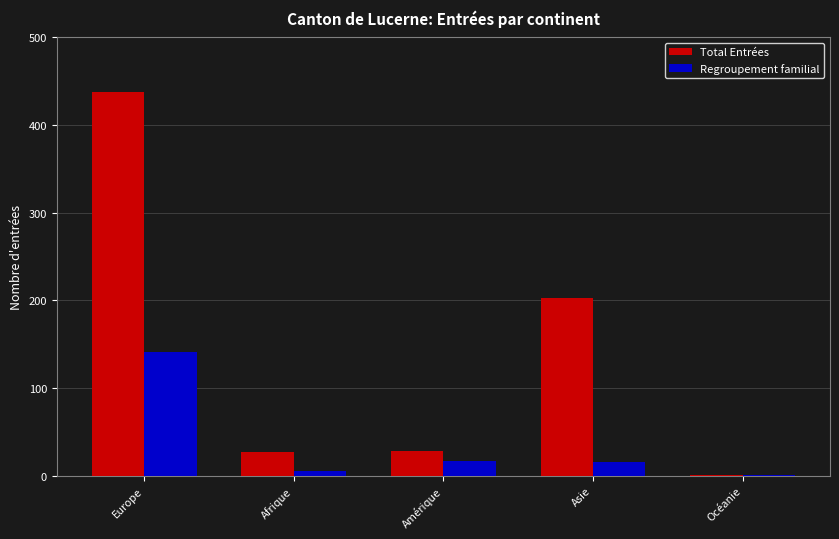

Is the value of Total Entrées at Amérique greater than the value of Regroupement familial at Afrique?

Yes